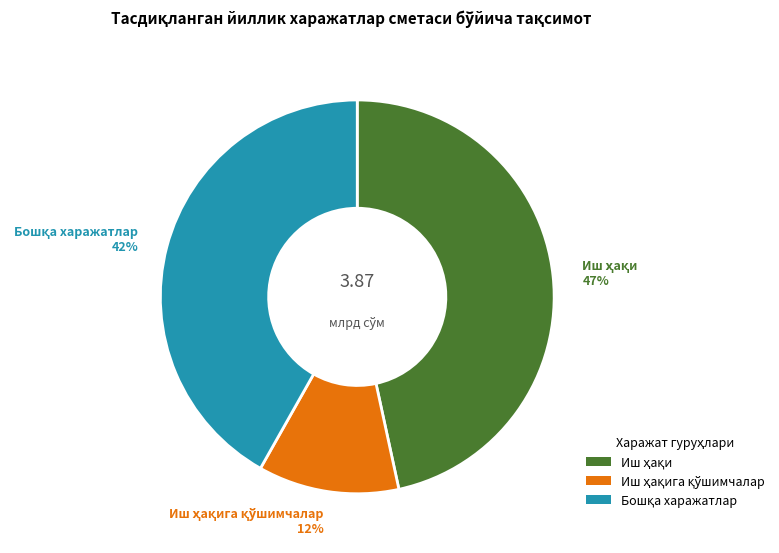

Is there a majority slice in this chart?

No